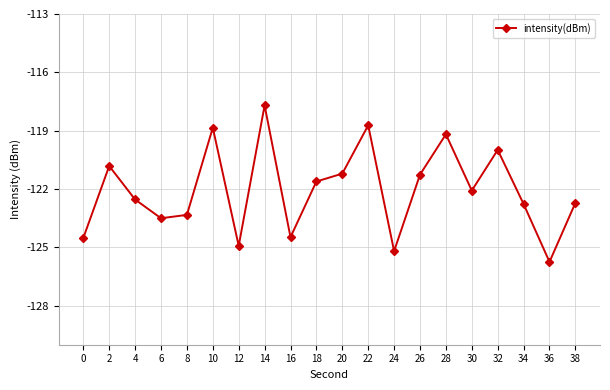

The value at 0 is -197.3. True or false?

False